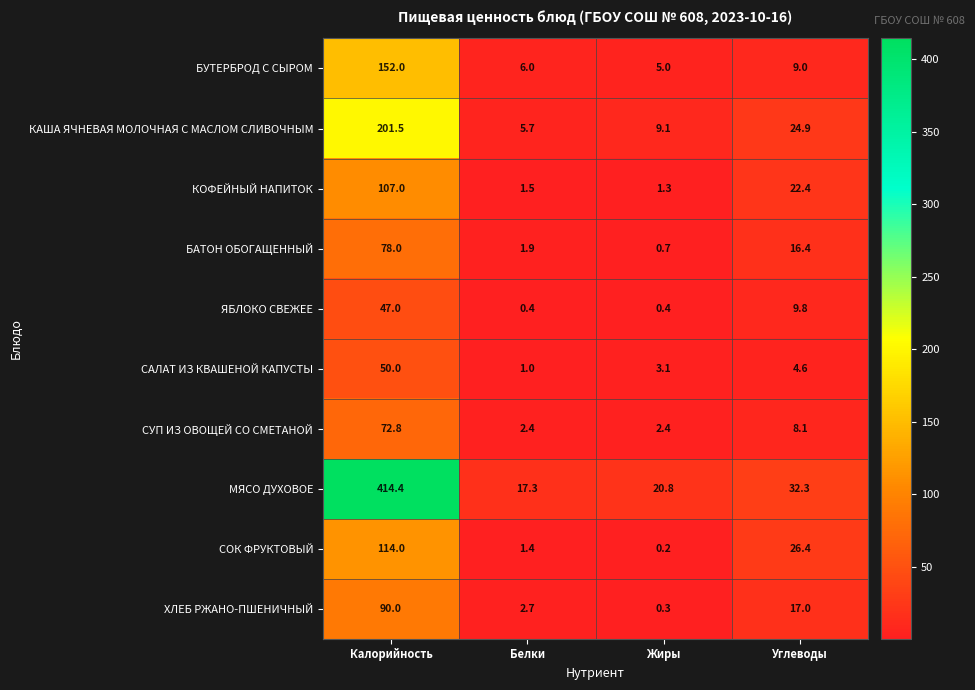

What is the difference between the САЛАТ ИЗ КВАШЕНОЙ КАПУСТЫ values at Жиры and Белки?

2.1